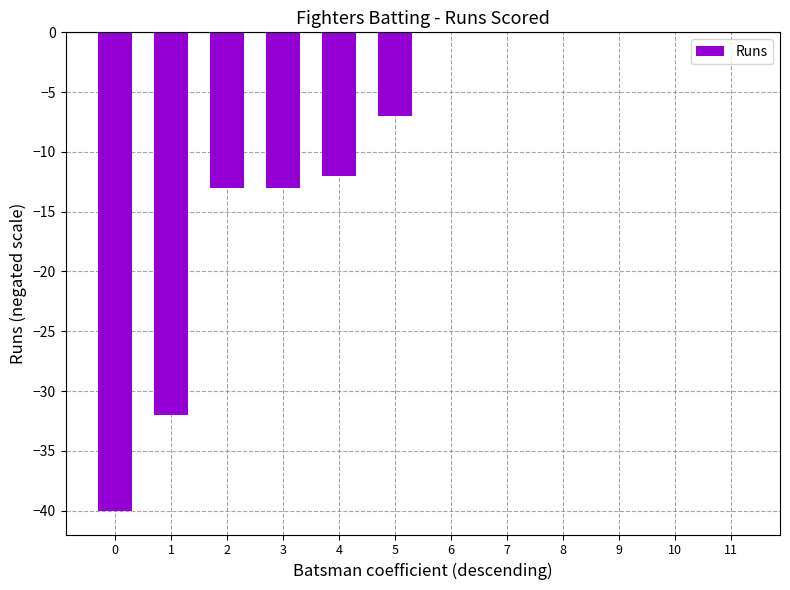

Does the chart contain stacked bars?

No